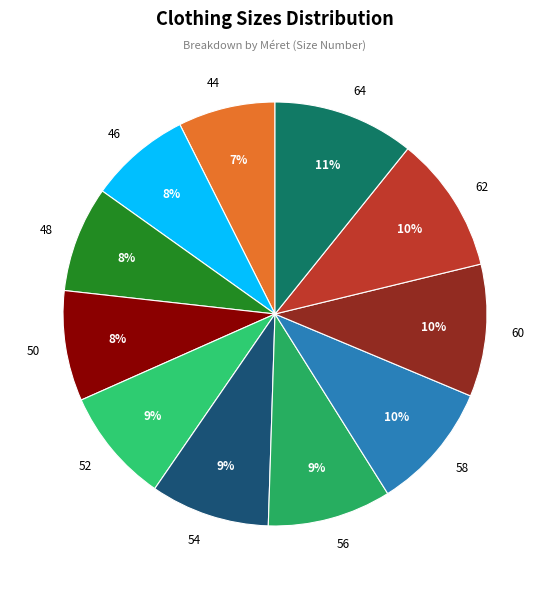

How many segments does this pie chart have?

11